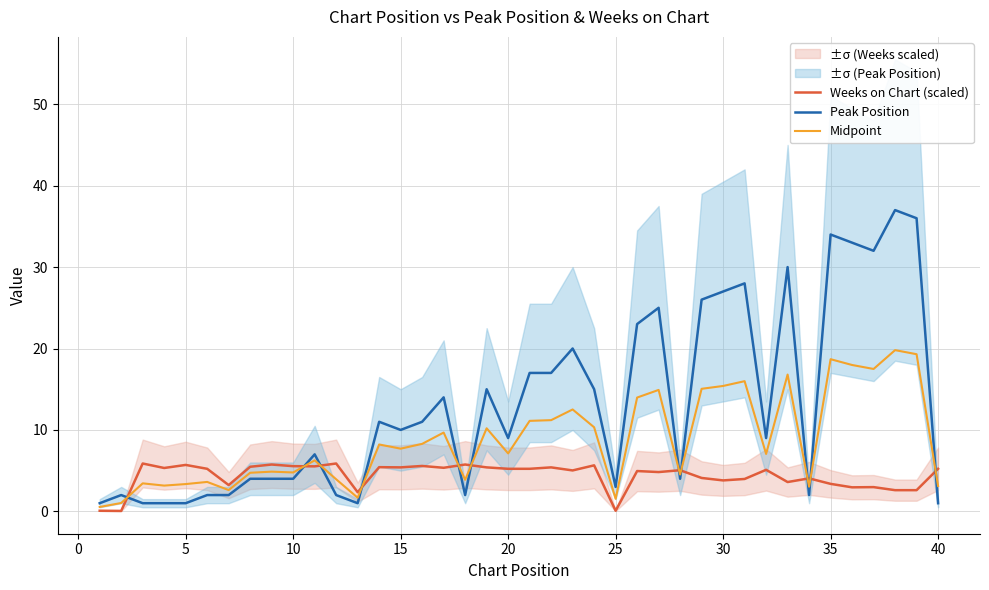

The Weeks on Chart (scaled) series shows 5.5 at 10. True or false?

True